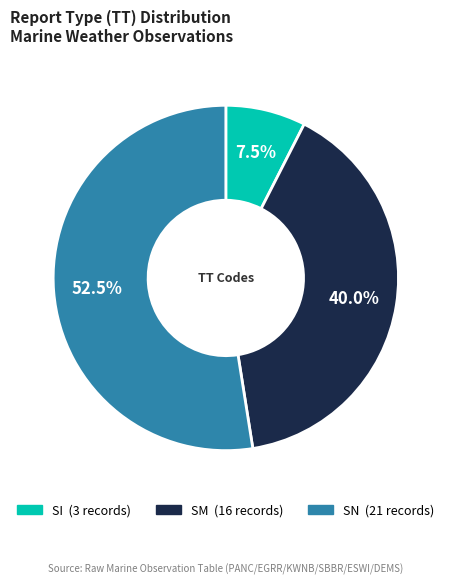

Between SI and SN, which is larger?

SN